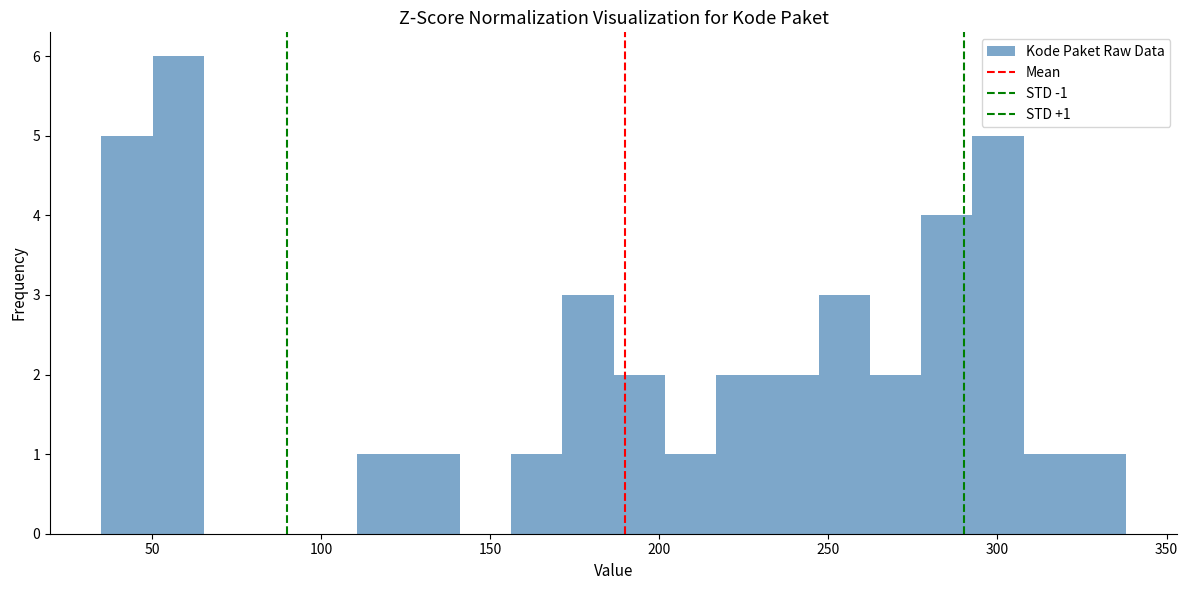

Around what value on the x-axis is the tallest bar? Give the approximate position of its centre, as read against the axis.

60